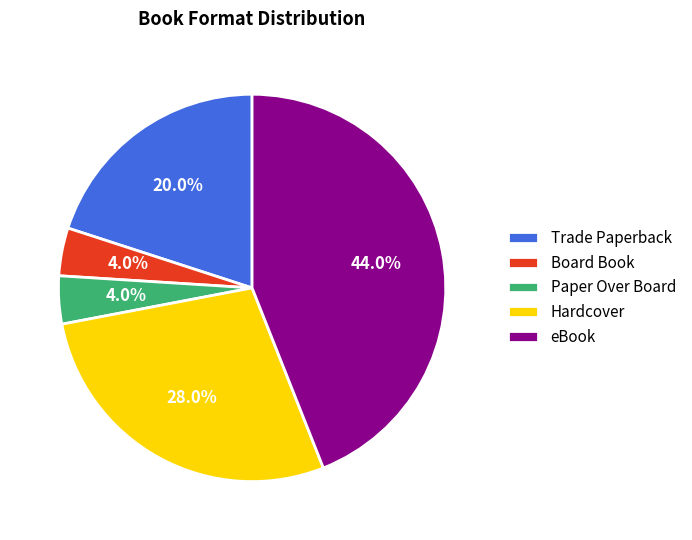

To the nearest percent, what portion does eBook represent?

44%